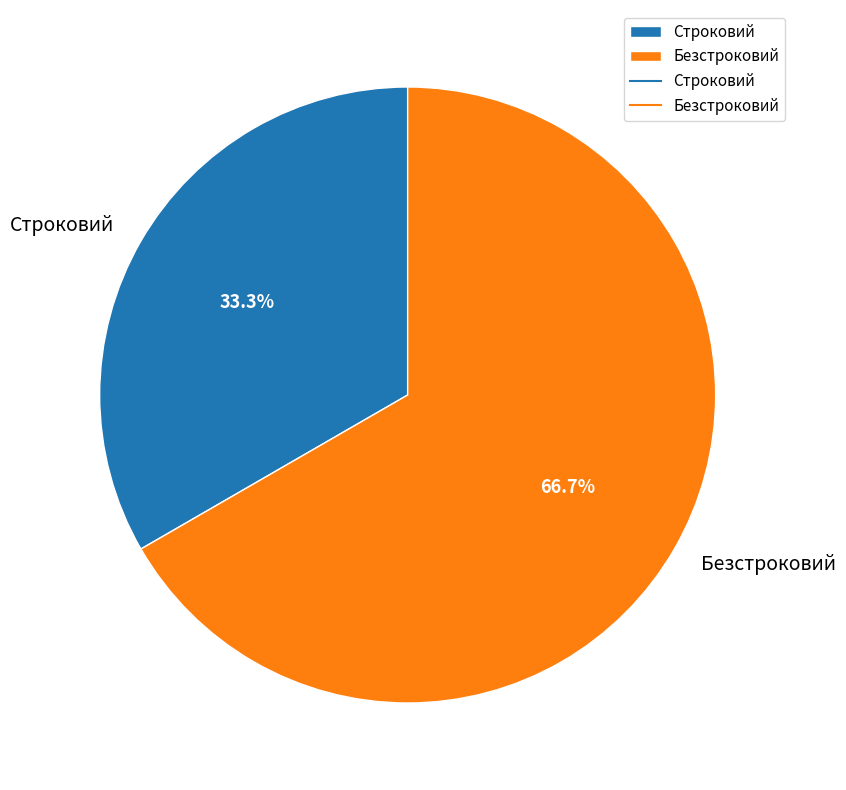

To the nearest percent, what is the difference between the Безстроковий and Строковий slice percentages?

33%